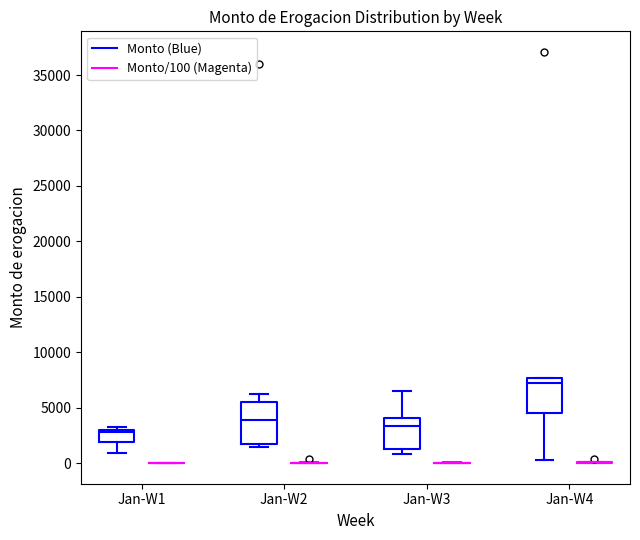

Which box is the tallest, from its lower edge to its upper edge?

Jan-W2 (Monto (Blue))